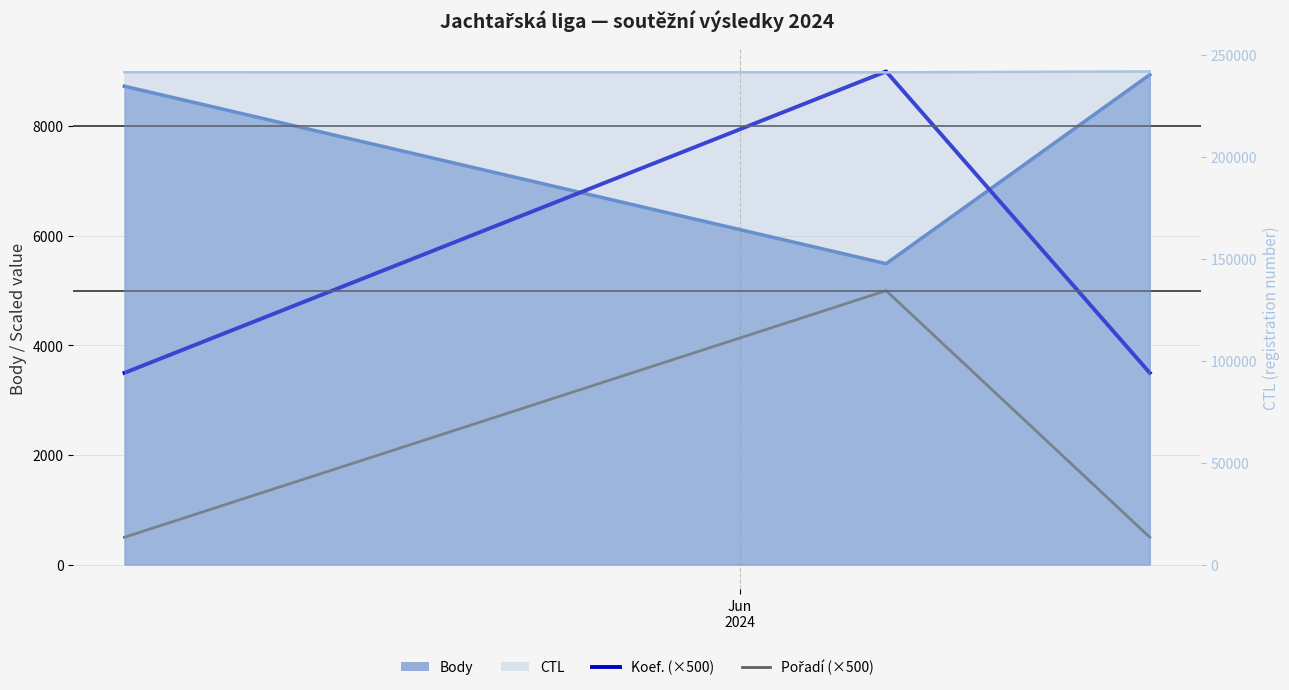

How many lines are shown in the chart?

2